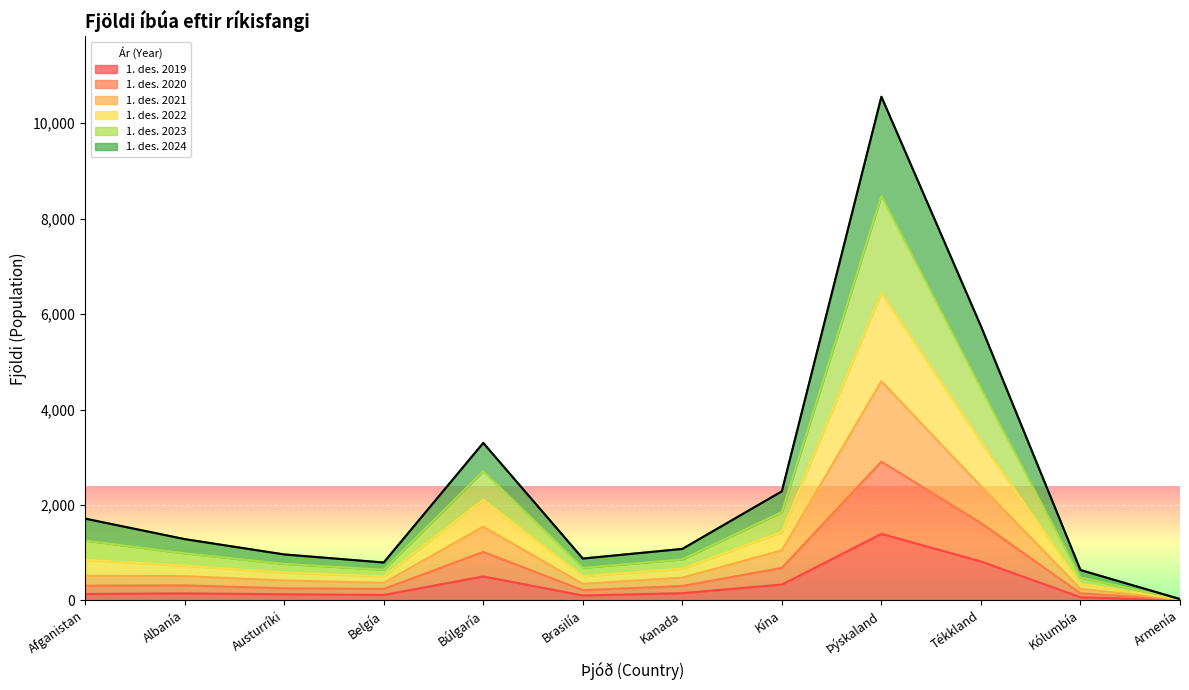

True or false: 1. des. 2024 and 1. des. 2022 cross at least once.

False